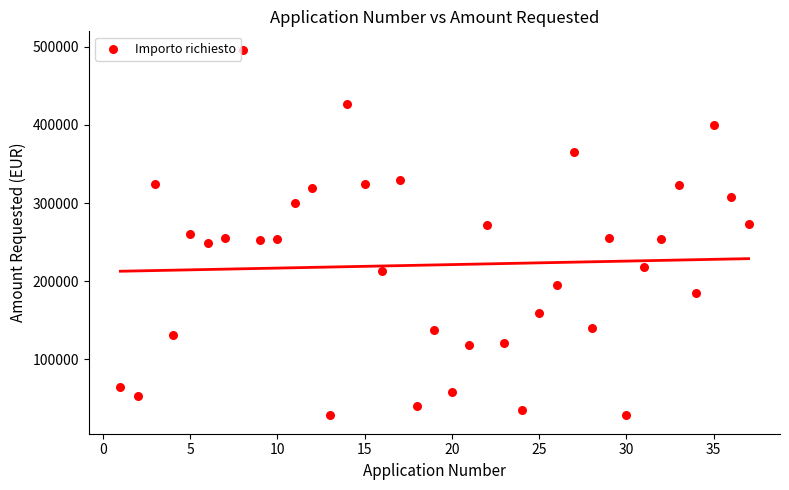

What is the range of X values (max minus min)?

36.0